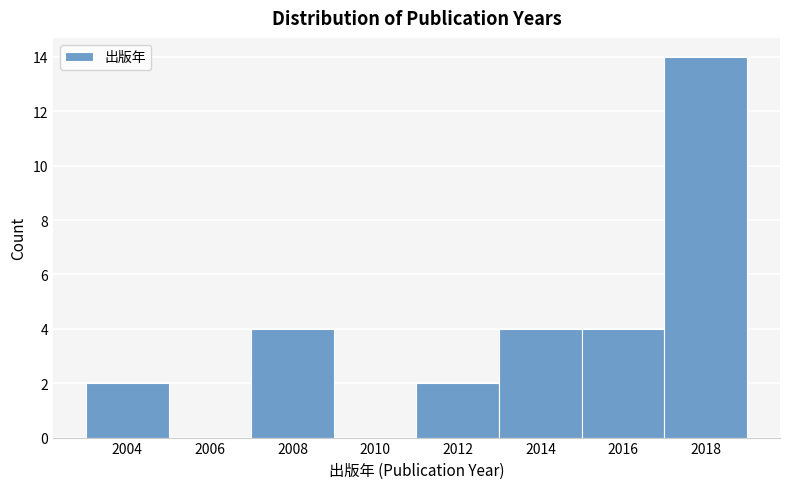

What is the height of the bar covering 2017 to 2019 on the x-axis? The values are not printed on the chart, so give them approximately, as read against the axis.

14